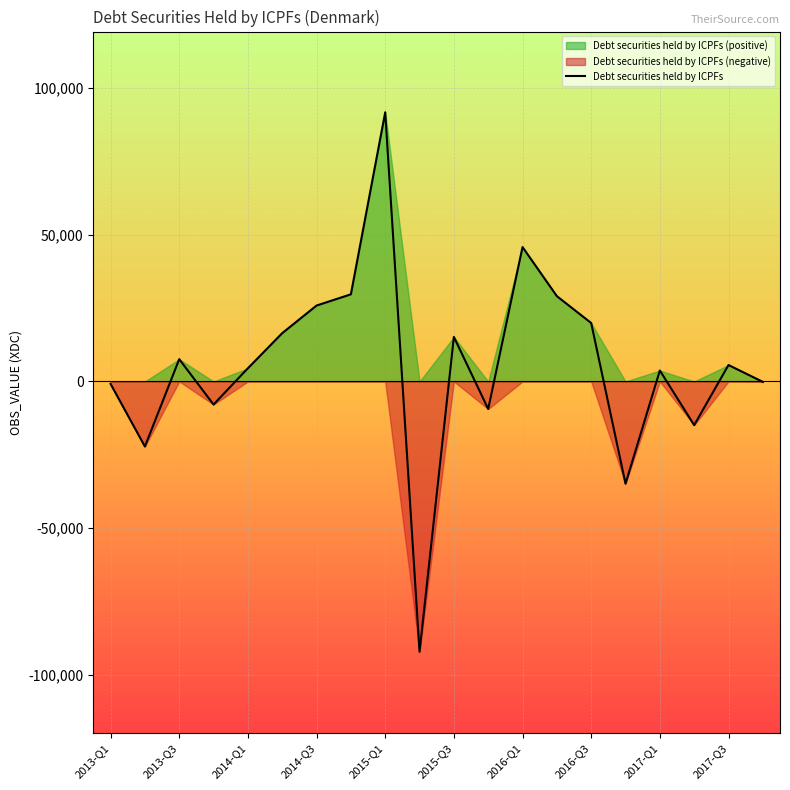

What is the greatest value displayed?

91690